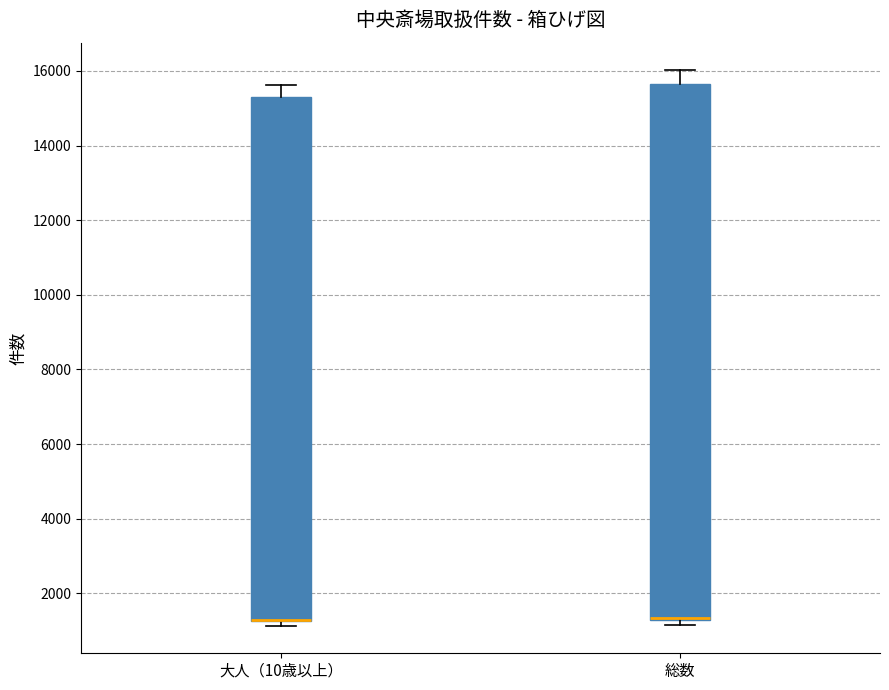

Comparing the boxes themselves (not the whiskers), which one is the tallest?

総数